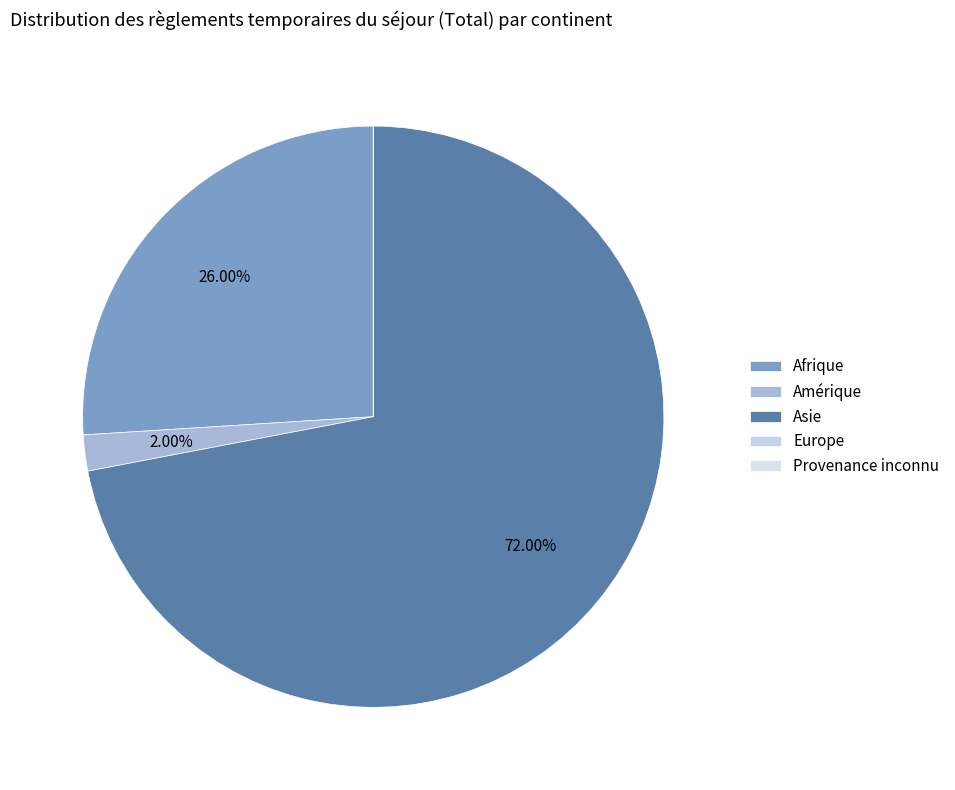

What is the majority slice?

Asie